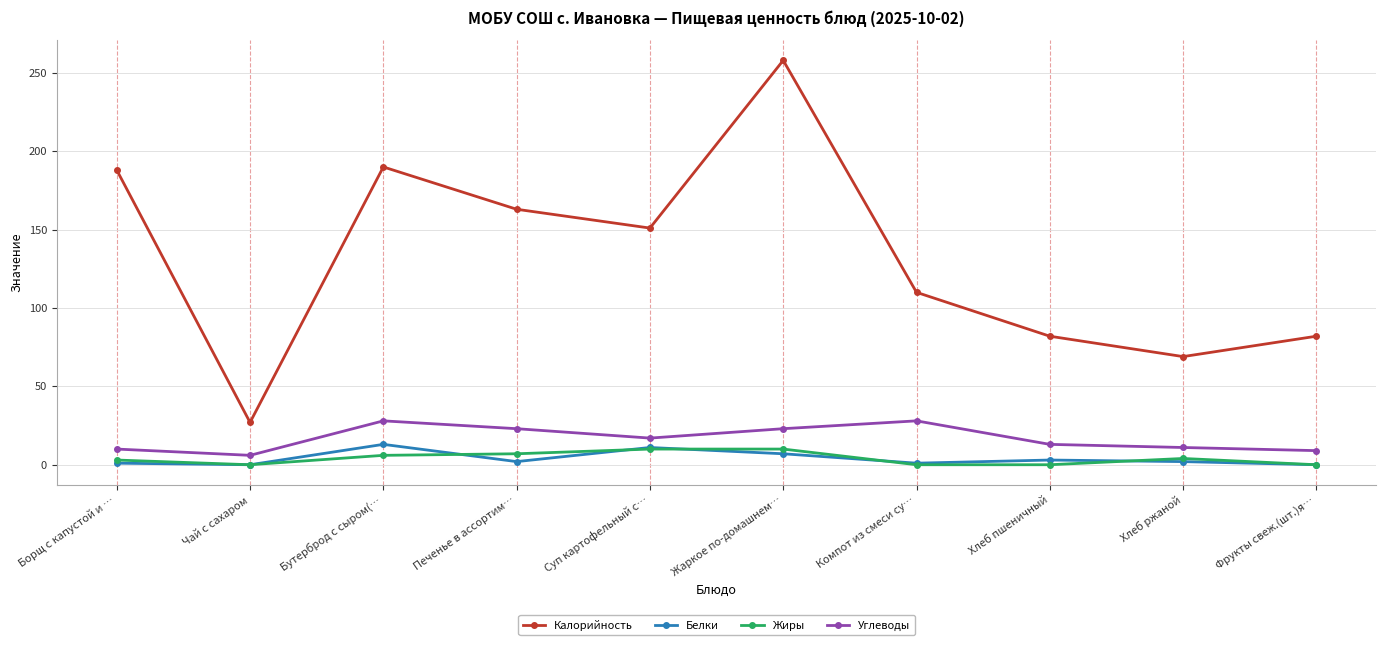

Read the Углеводы value at Бутерброд с сыром(….

28